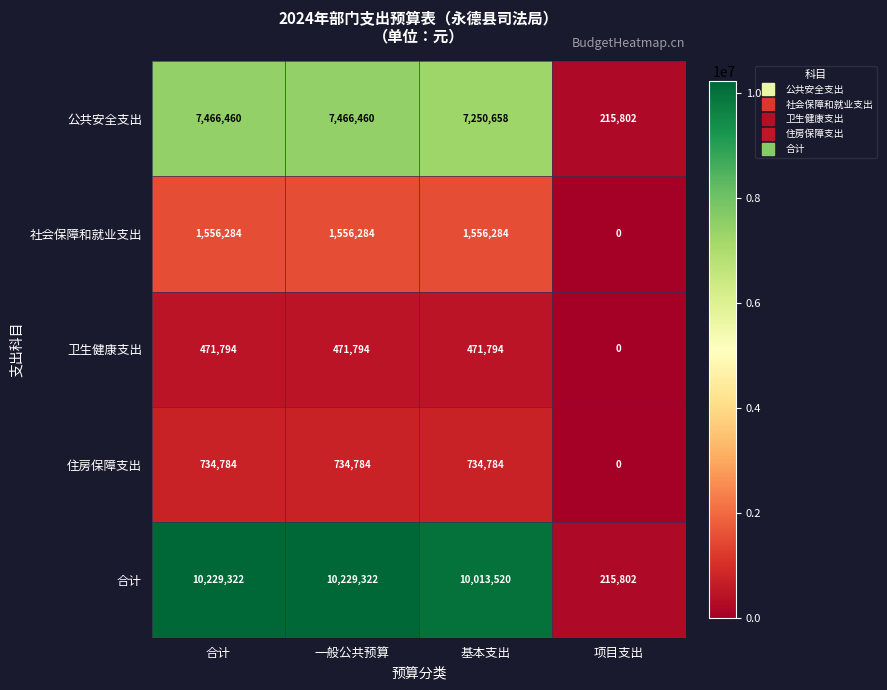

Count the number of categories in the chart.

4